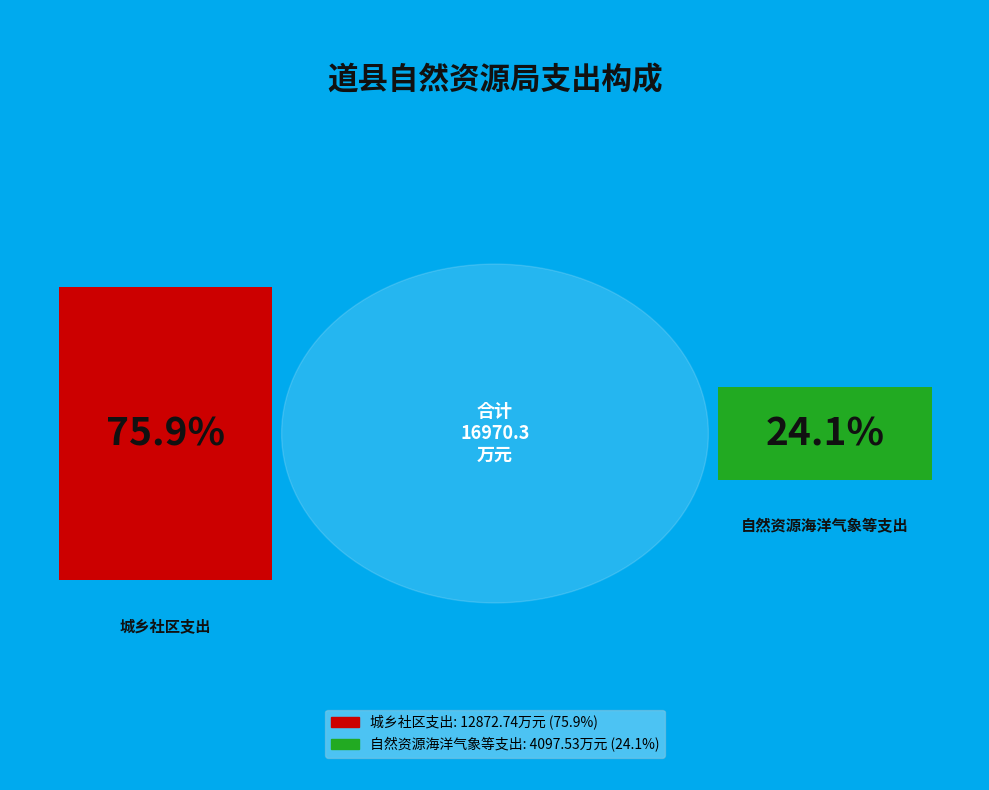

What percentage is NOT represented by 城乡社区支出?

24.1%